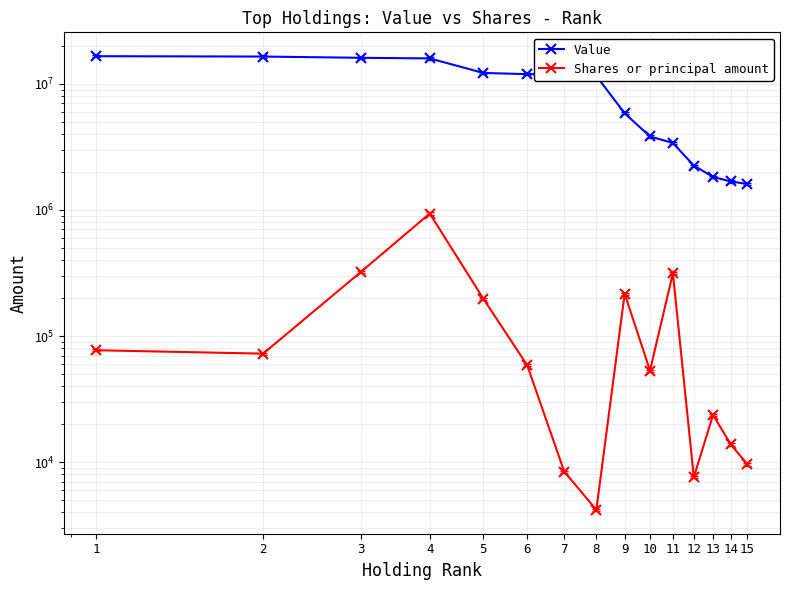

Rank the series by their average value, from highest to lowest.

Value, Shares or principal amount